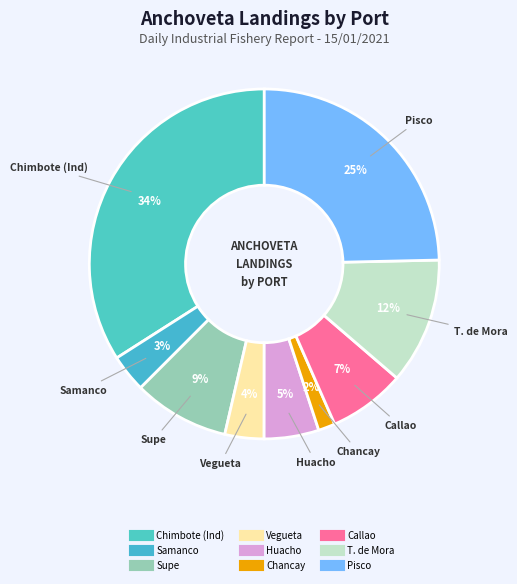

To the nearest percent, what percentage of the pie is Callao?

7%